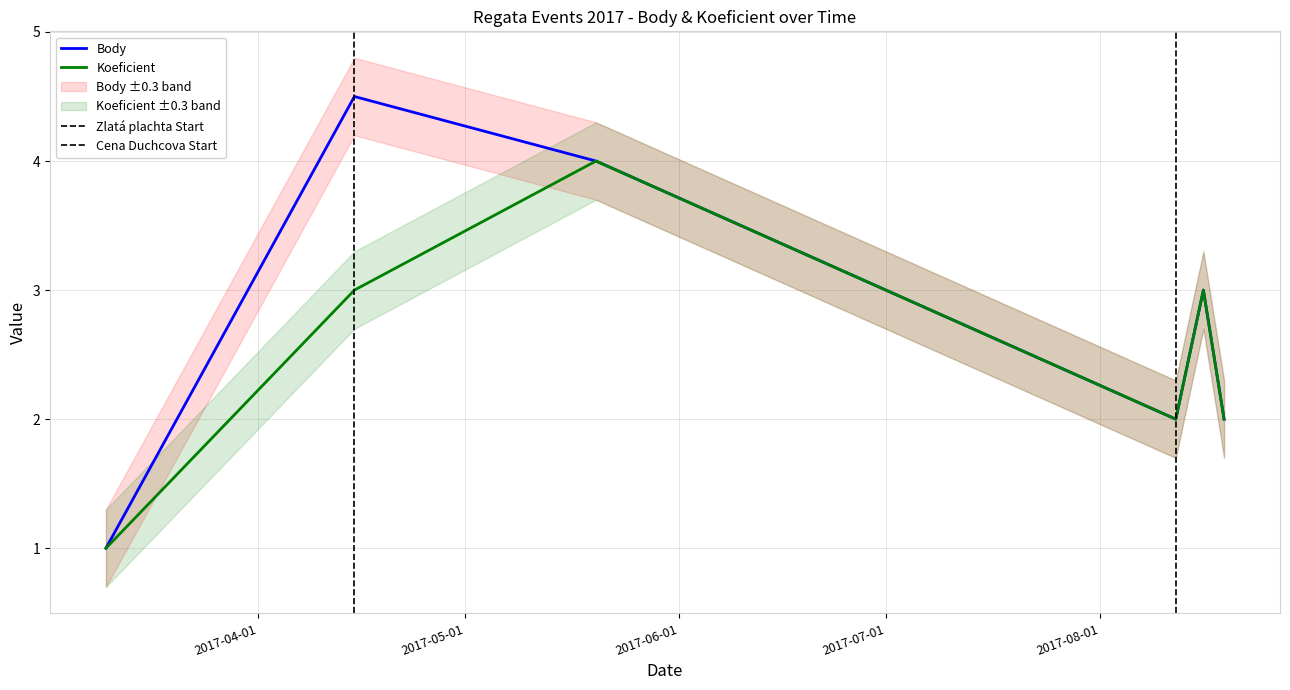

Count the Body values in the range 2 to 4.

4